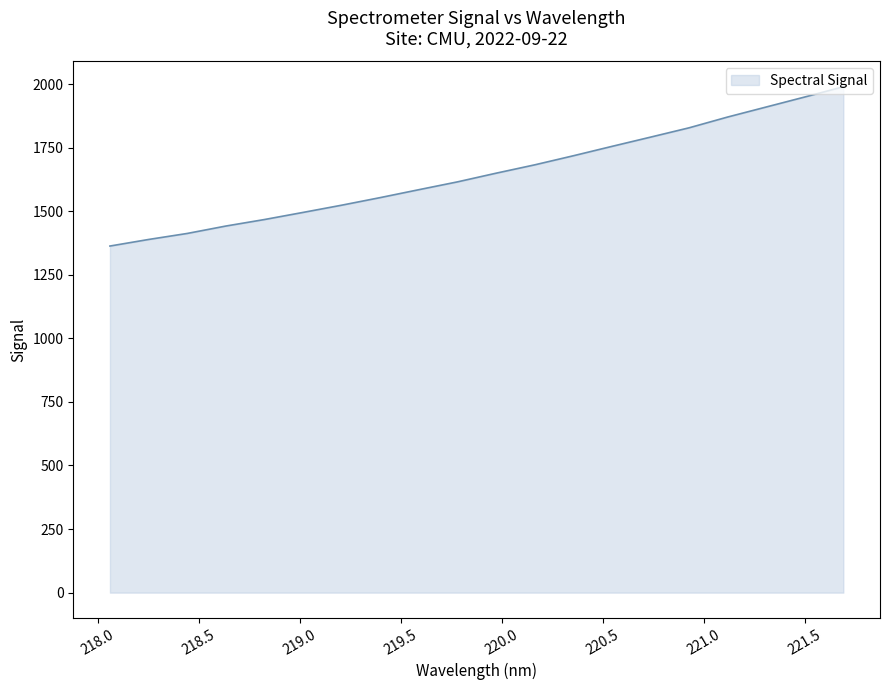

What is the greatest value displayed?

1989.2